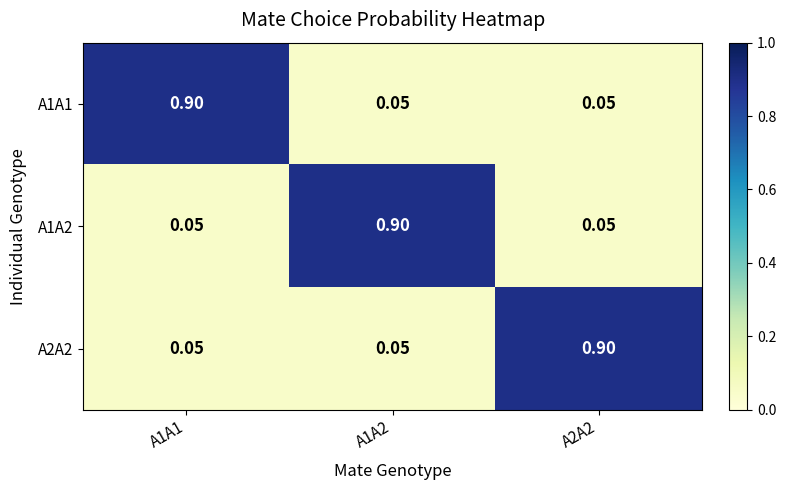

Which label corresponds to the largest value in the chart?

A1A1